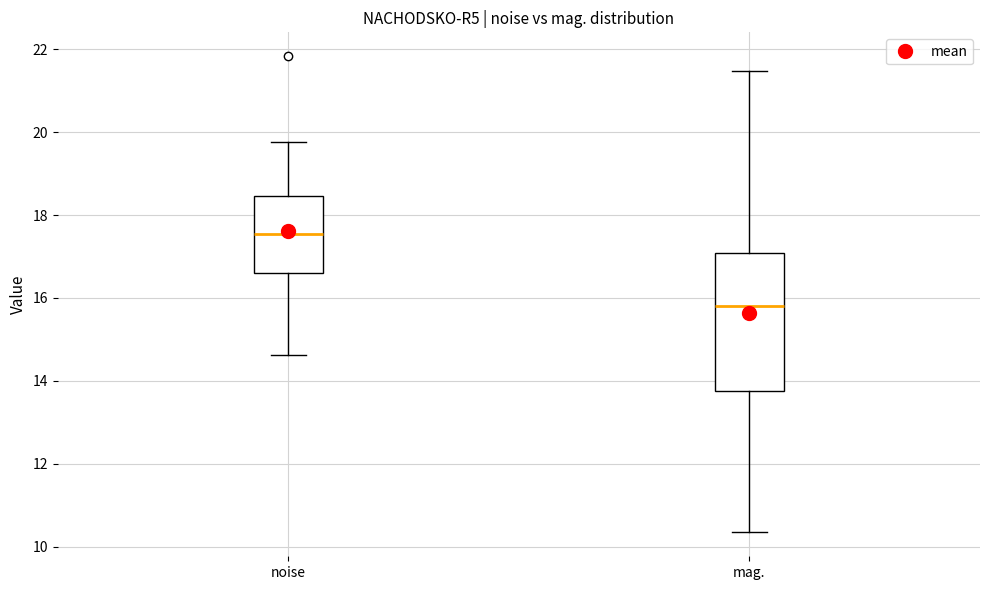

Reading left to right, read every box against the y-axis: the position of its median line, the range the box covers, and the ends of its whiskers. The values are not printed on the chart, so give them approximately, as read against the axis.

noise: median 17.6, box 16.6 to 18.4, whiskers 14.6 to 19.8
mag.: median 15.8, box 13.8 to 17.0, whiskers 10.4 to 21.4